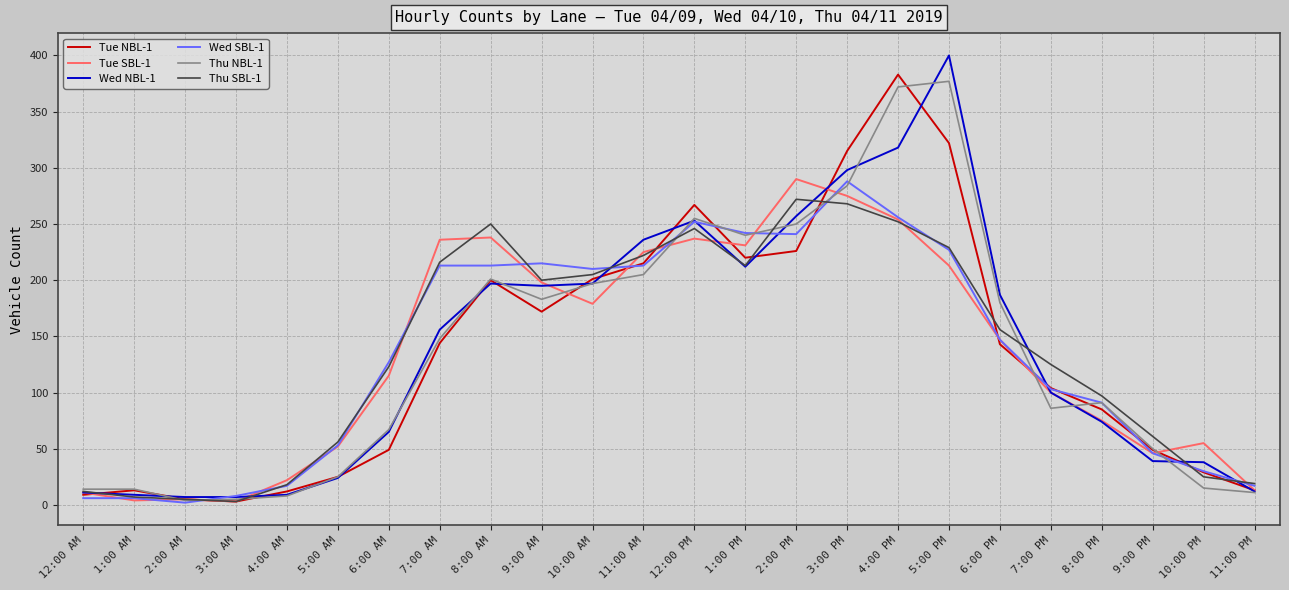

Between 8:00 AM and 2:00 PM, which series saw the biggest shift?

Wed NBL-1